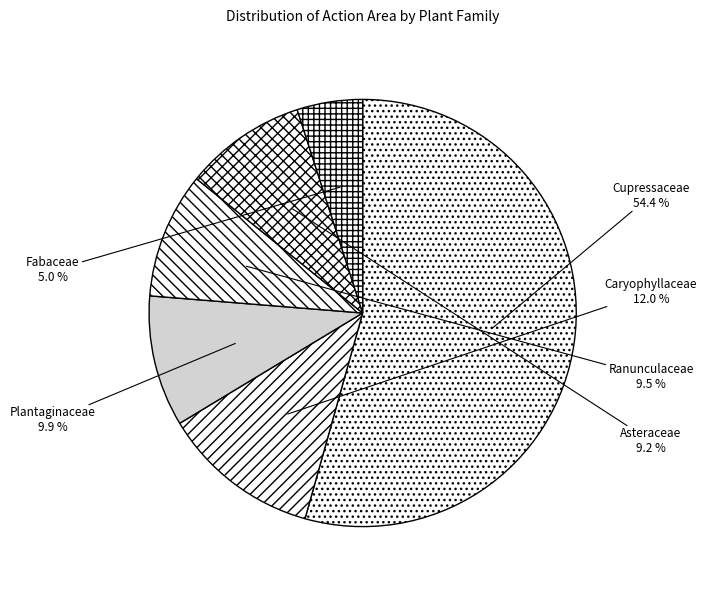

Which slice is the smallest?

Fabaceae